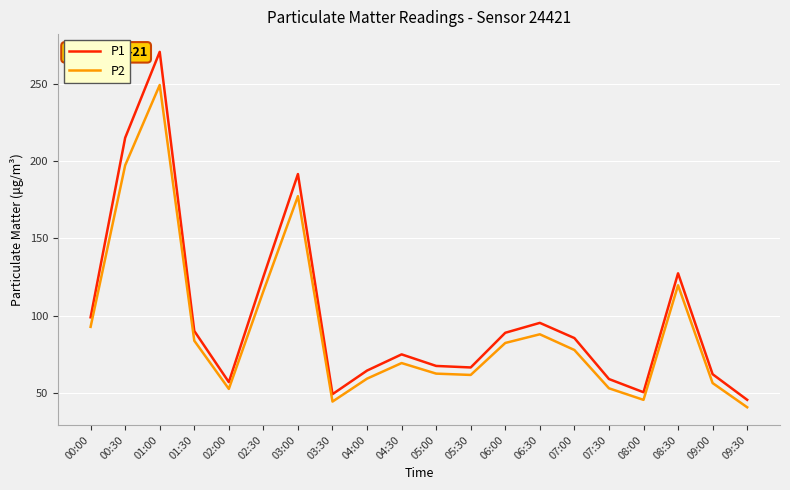

The value of P2 at 00:00 is 50.9. True or false?

False